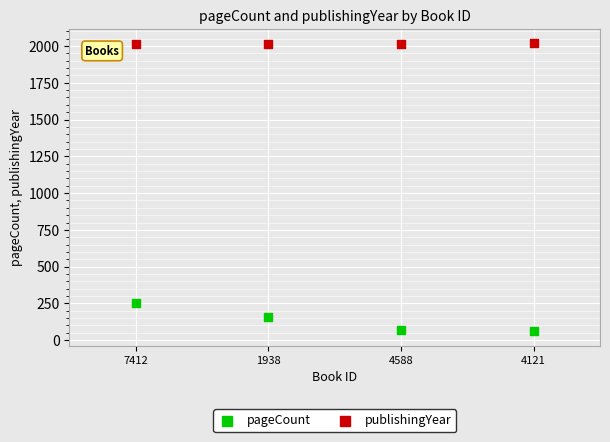

Which series contains the lowest Y value?

pageCount